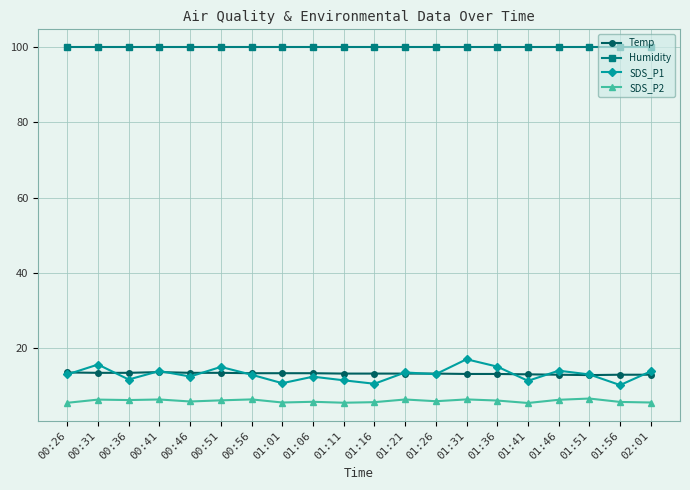

Which series has the widest spread of values?

SDS_P1